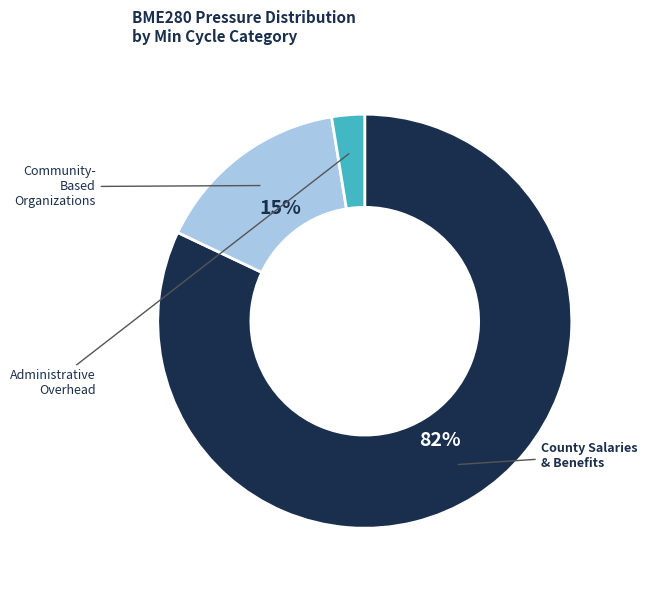

Does any single category account for the majority?

Yes